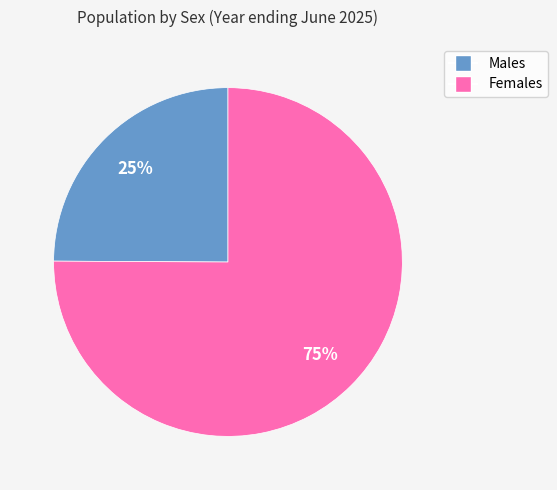

Count the number of slices in the pie.

2